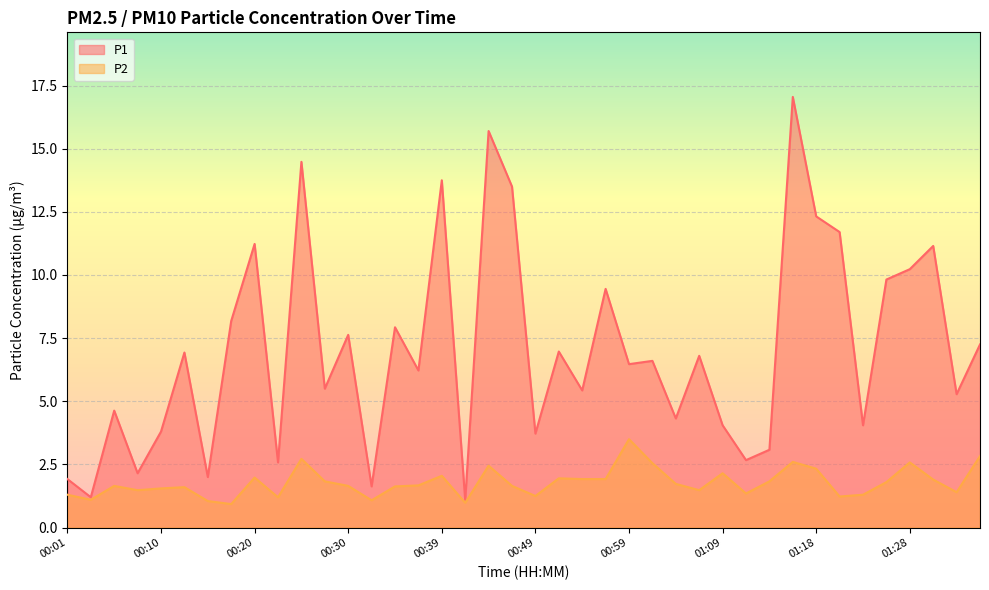

What is the difference between the P1 values at 01:06 and 00:49?

3.1